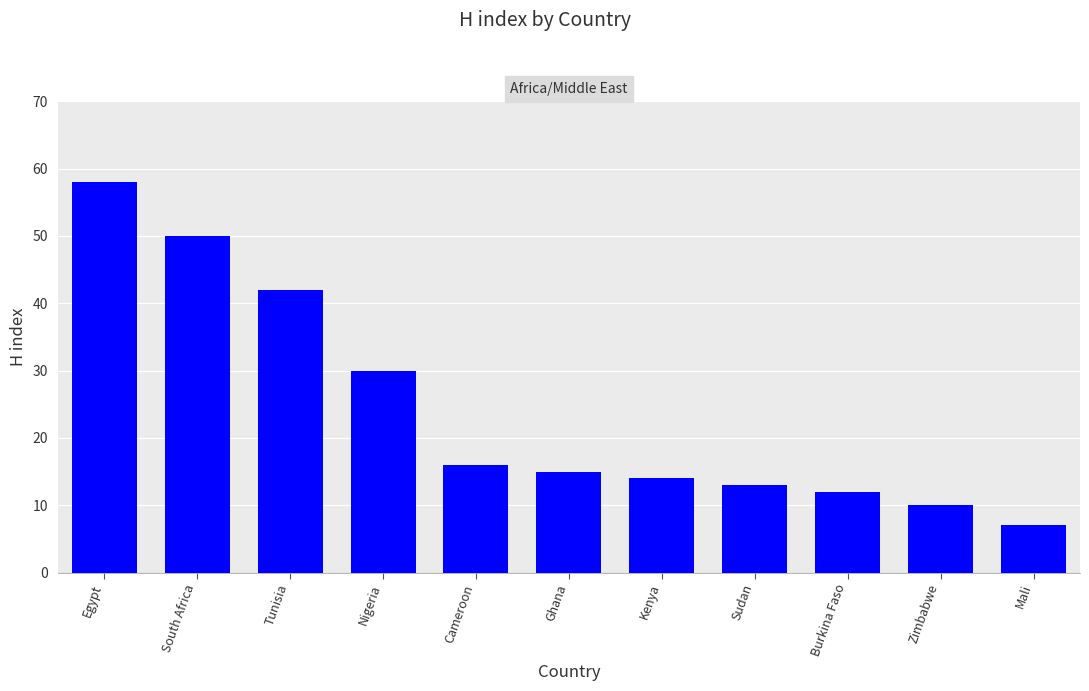

Which label corresponds to the smallest value in the chart?

Mali